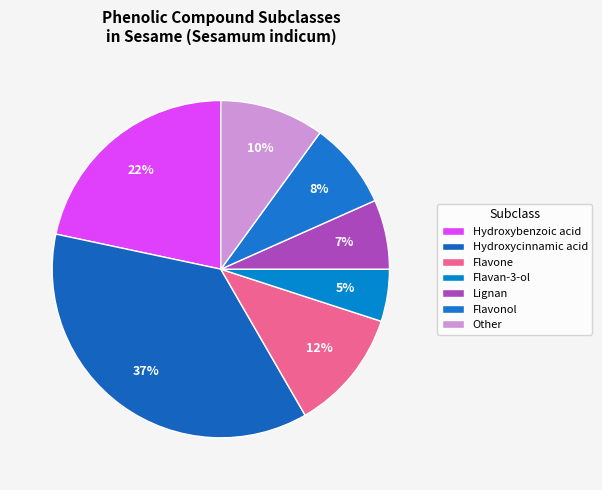

To the nearest percent, what percentage of the pie is Other?

10%